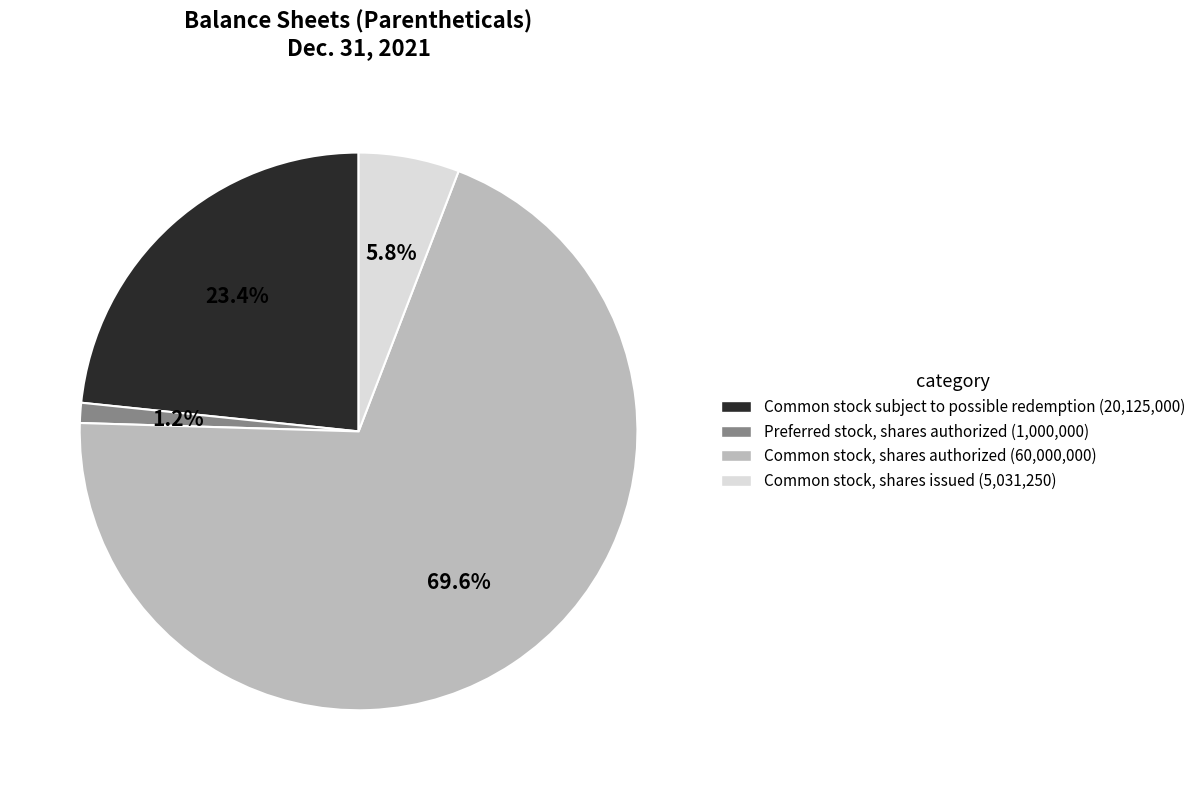

What is the ratio of the value at Common stock subject to possible redemption to the value at Common stock, shares authorized?

0.3